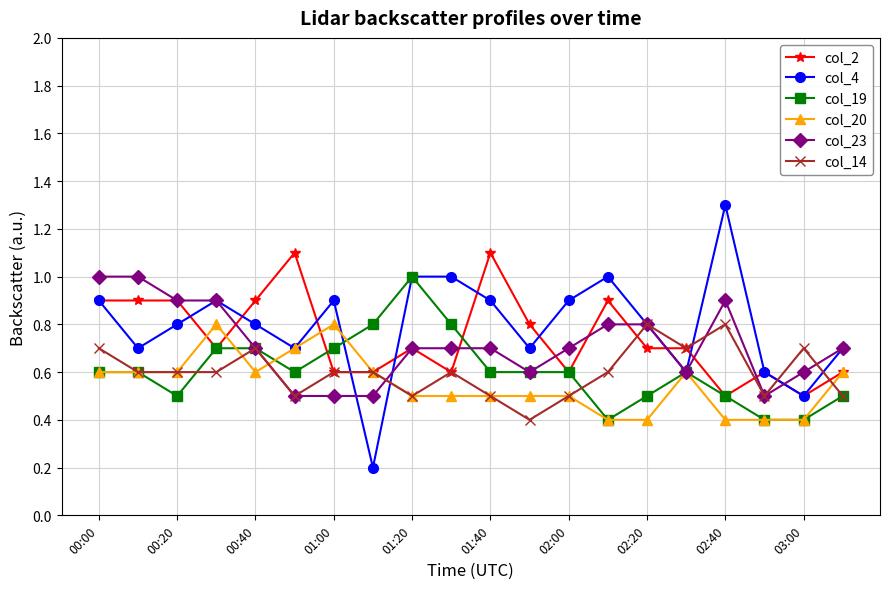

At how many categories does at least one series exceed 0?

20